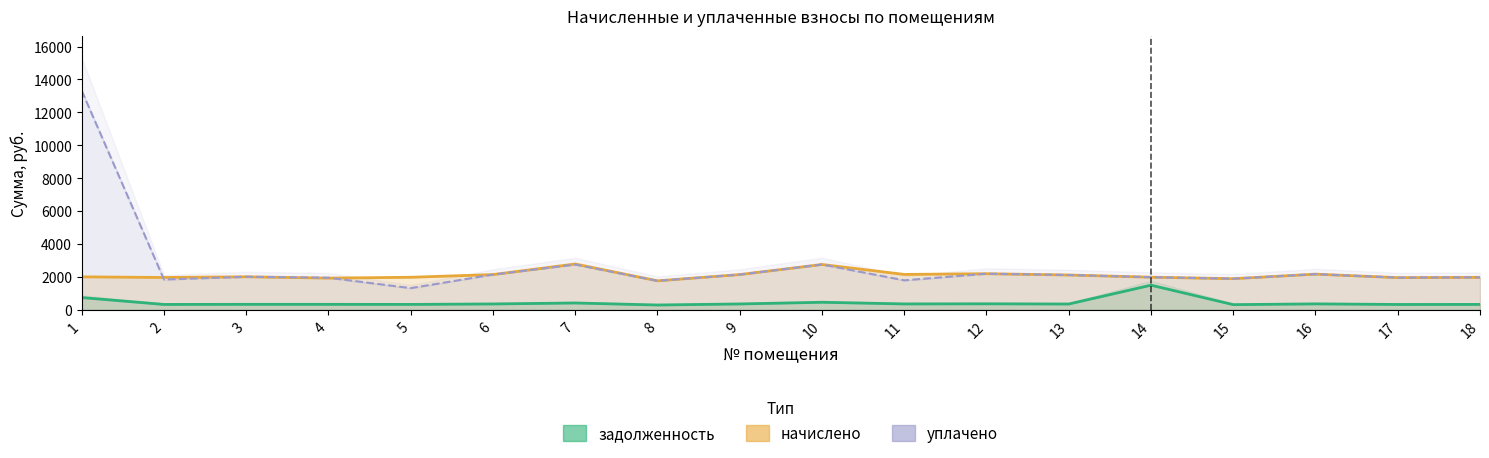

Rank the series at 6 from highest to lowest value.

начислено, уплачено, задолженность